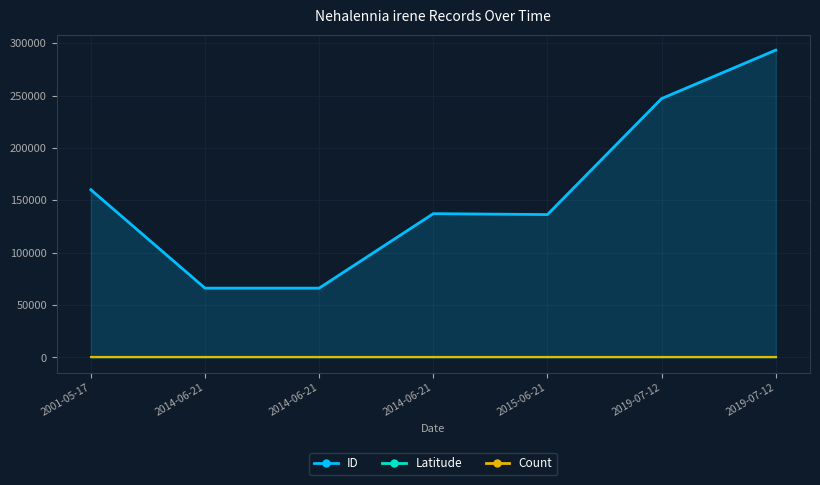

True or false: Latitude has more than 1 points higher than both neighbors.

False